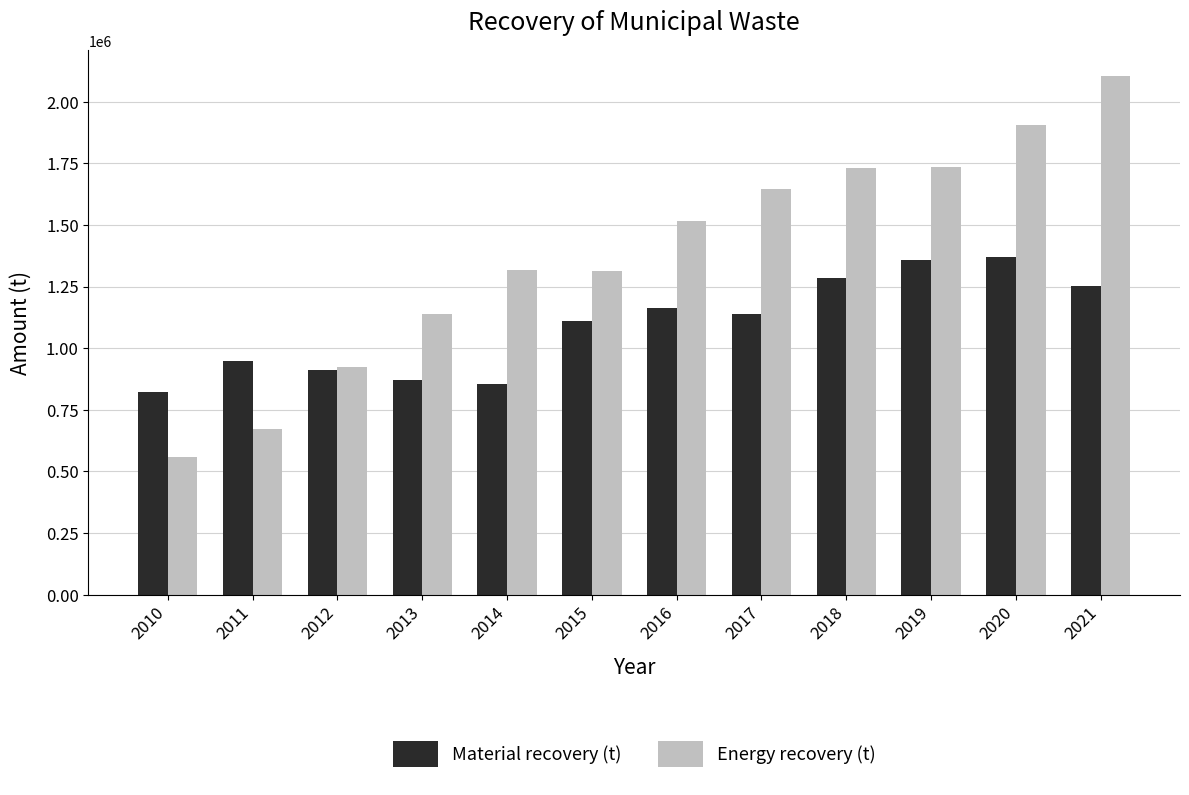

What is the smallest value displayed?

557131